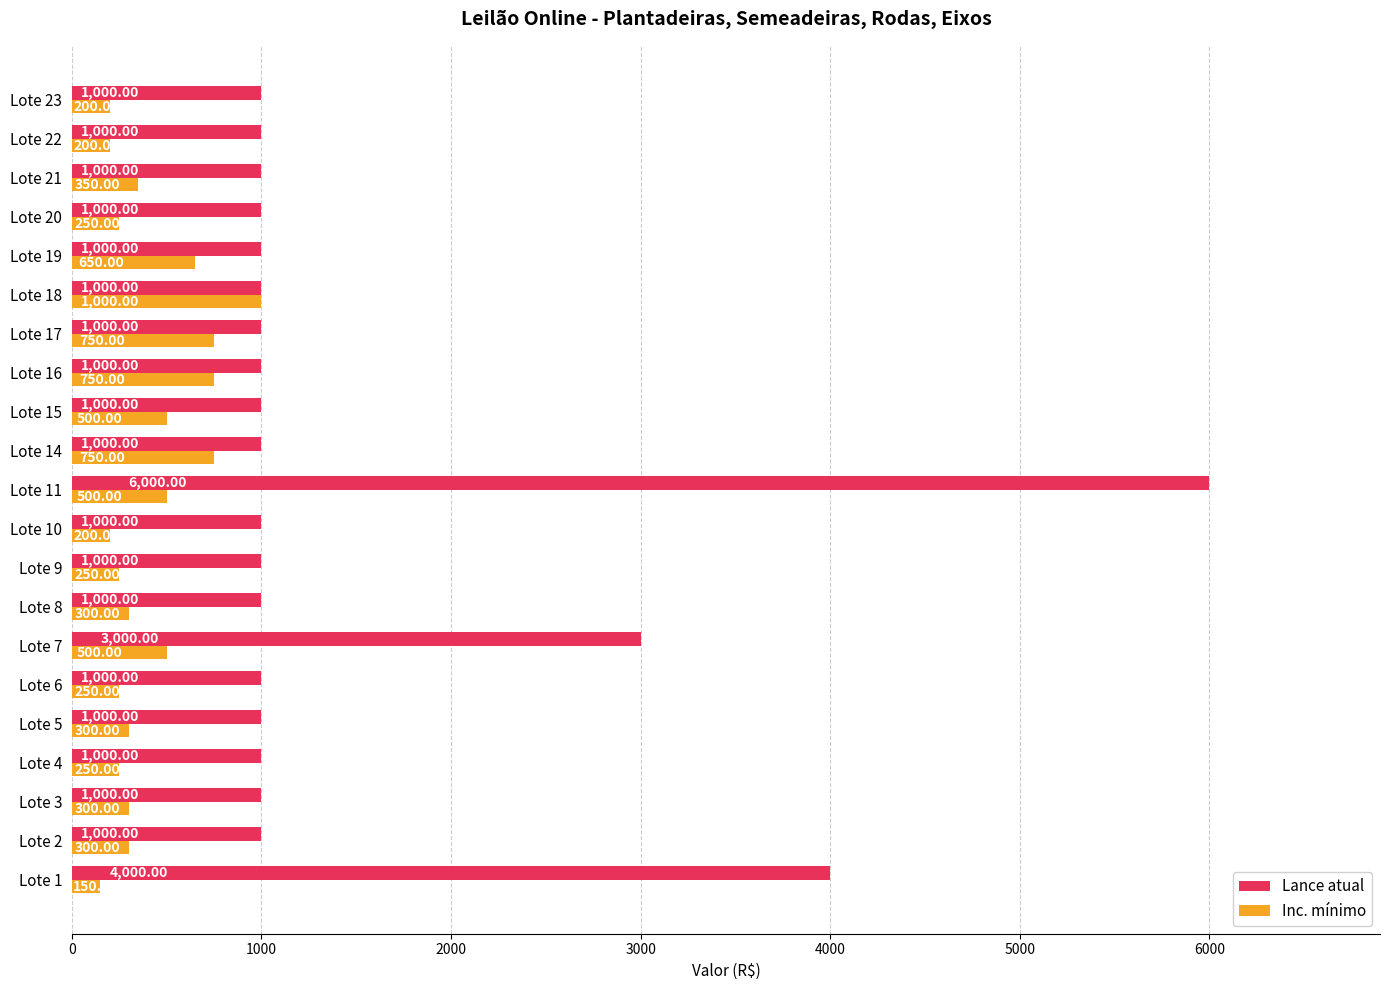

What is the sum of all Inc. mínimo values?

8700